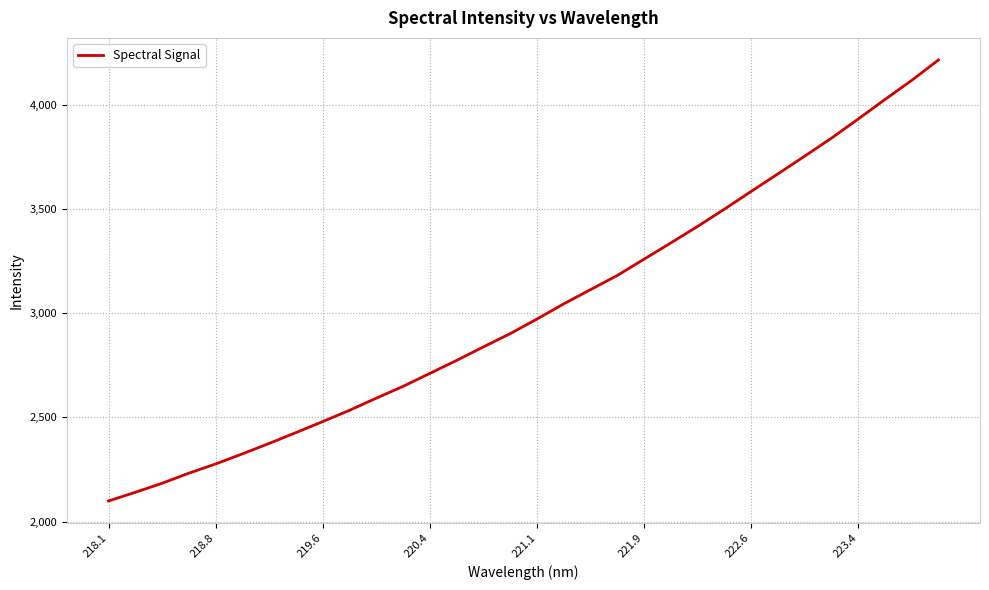

What is the difference between the maximum and minimum values?

2118.1